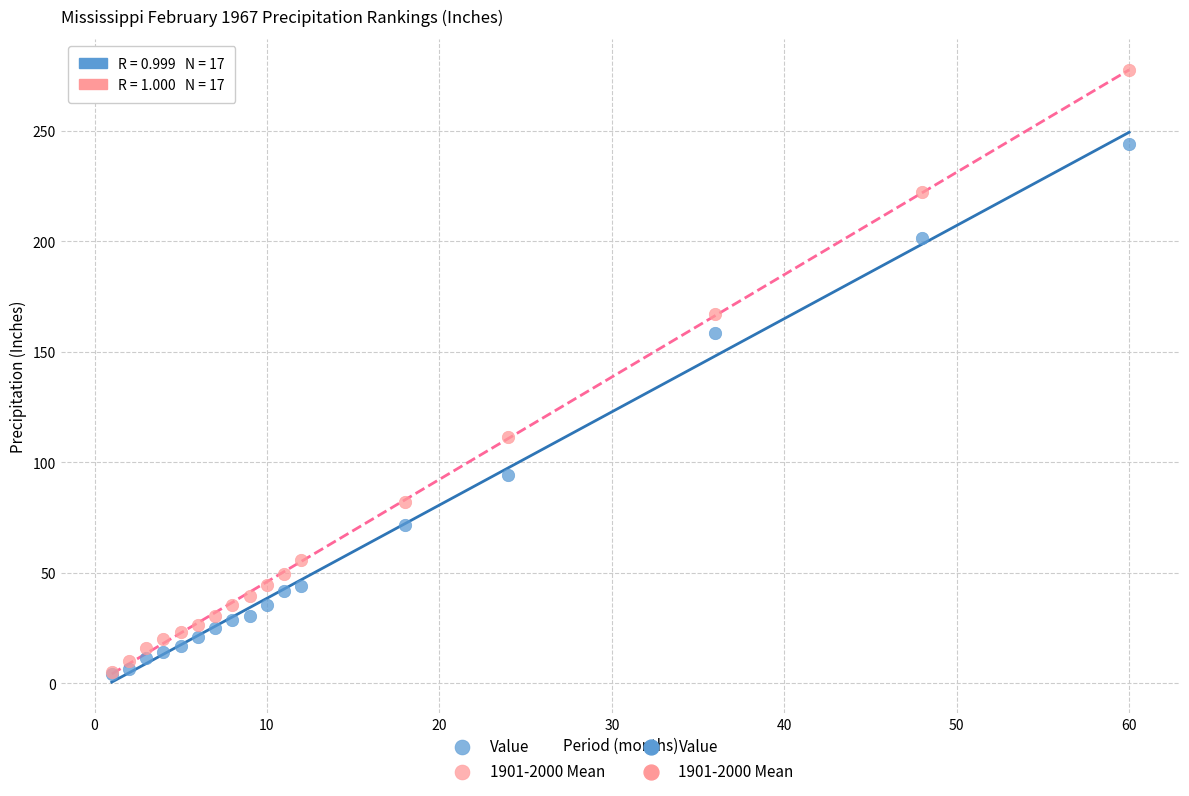

Which series has the largest Y range (max minus min)?

1901-2000 Mean